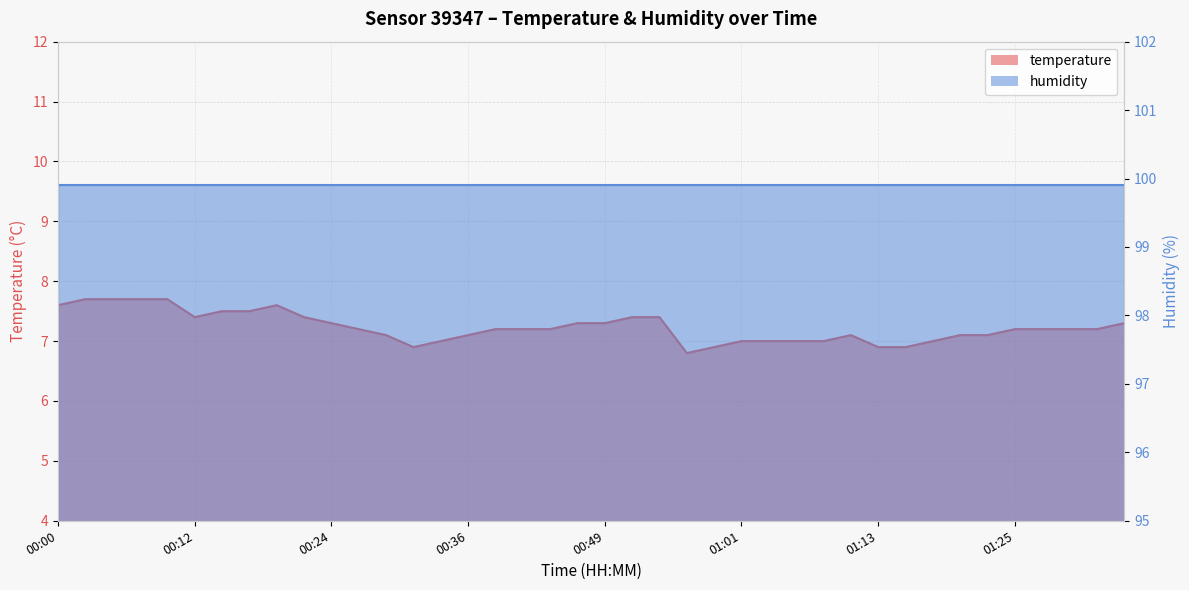

True or false: the data shows 7.2 at 00:41.

True